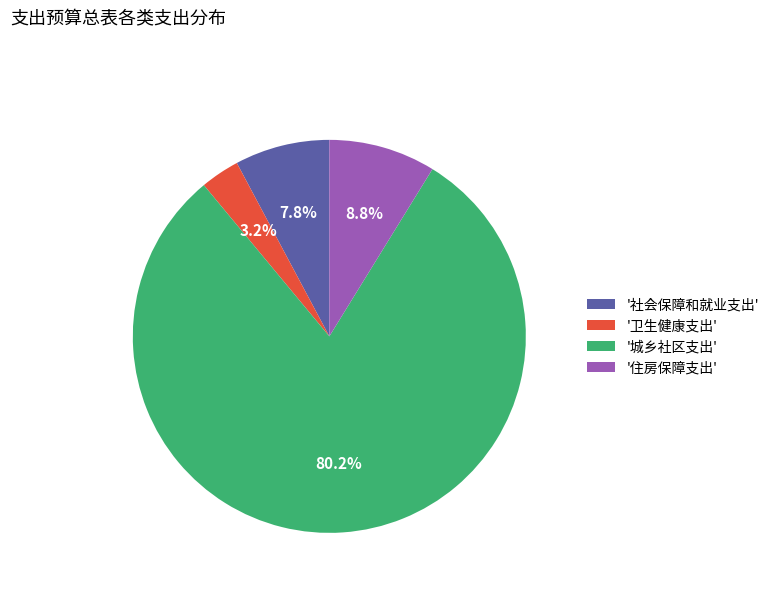

Between '社会保障和就业支出' and '住房保障支出', which is larger?

'住房保障支出'